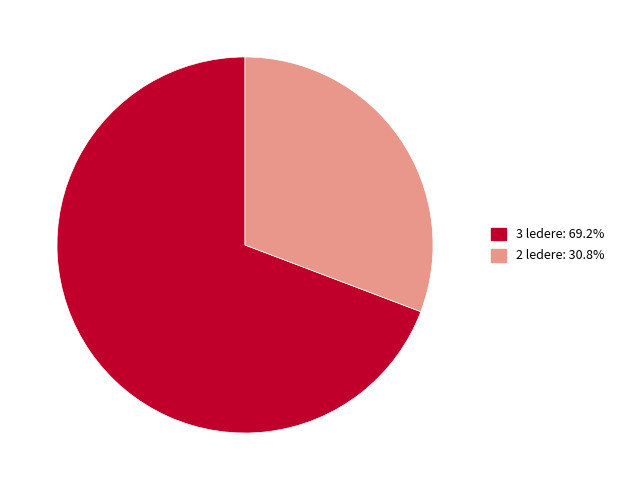

Is there any slice that represents more than half of the pie?

Yes